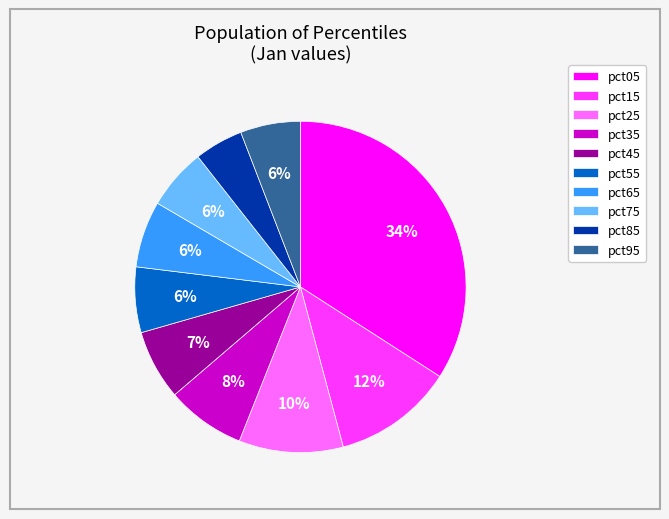

To the nearest percent, what is the combined percentage of pct85 and pct25?

15%